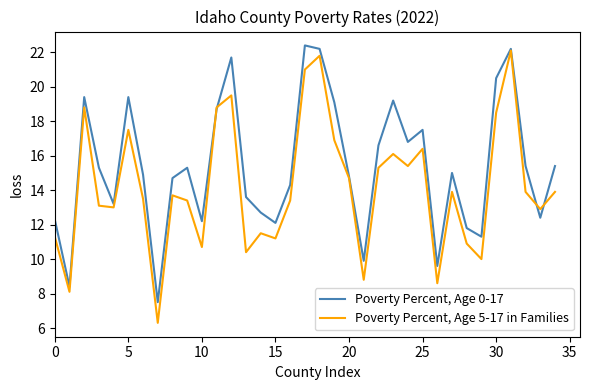

Which series has the largest total across all categories?

Poverty Percent, Age 0-17